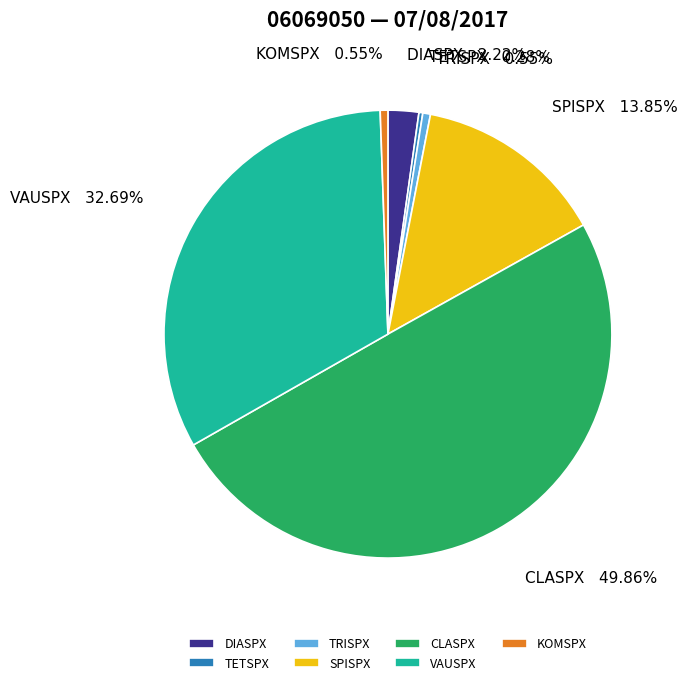

To the nearest percent, what is the average slice percentage?

14%